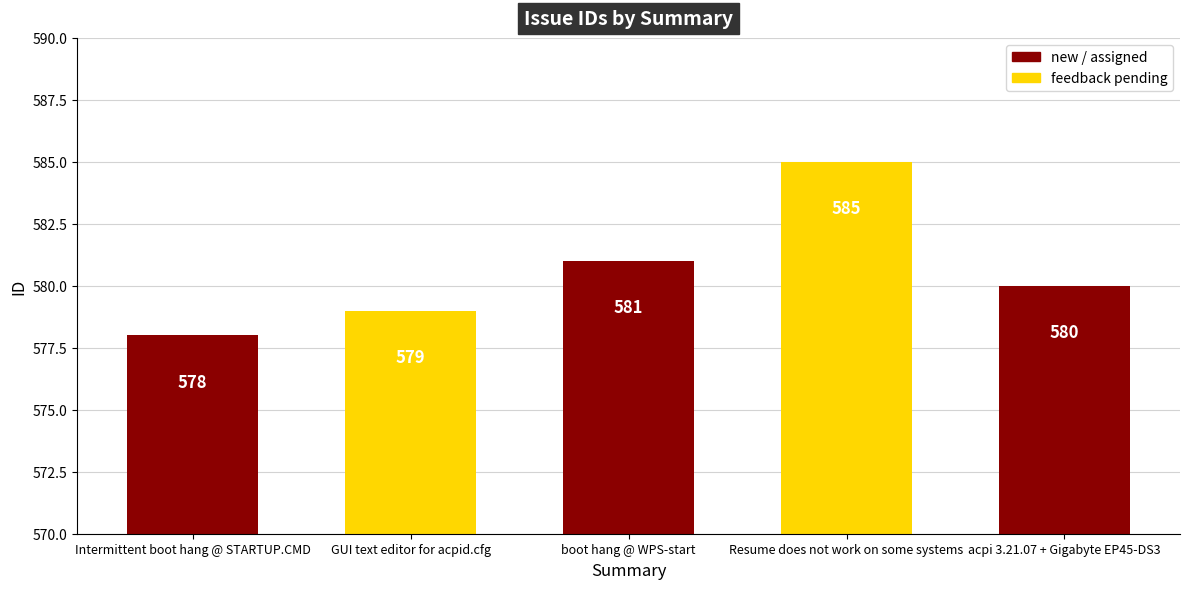

What is the maximum value shown in the chart?

585